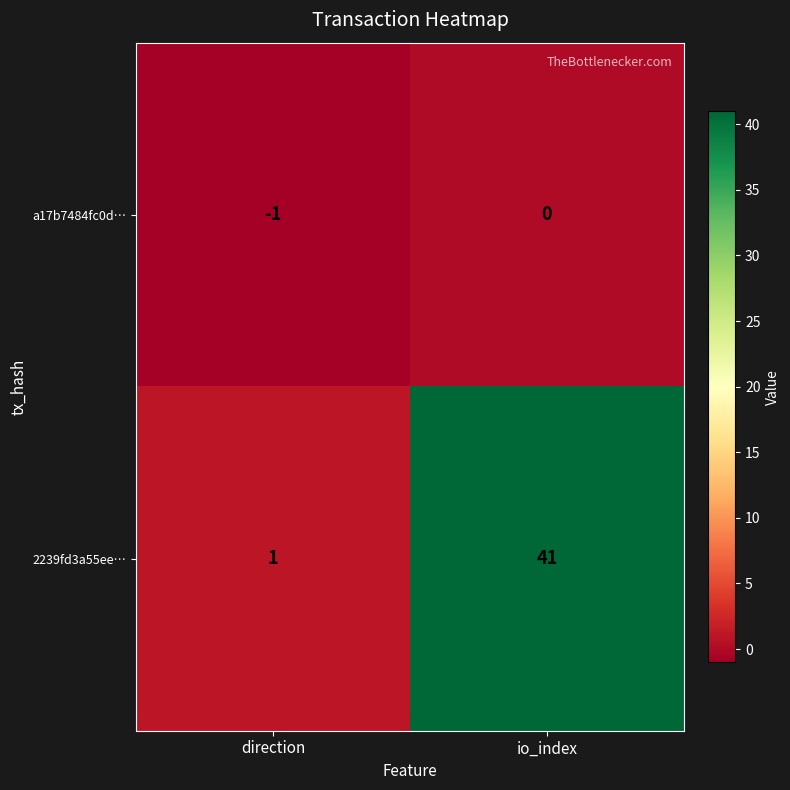

Reading right to left, transcribe all the data shown in this chart.

a17b7484fc0d…: 0	-1
2239fd3a55ee…: 41	1